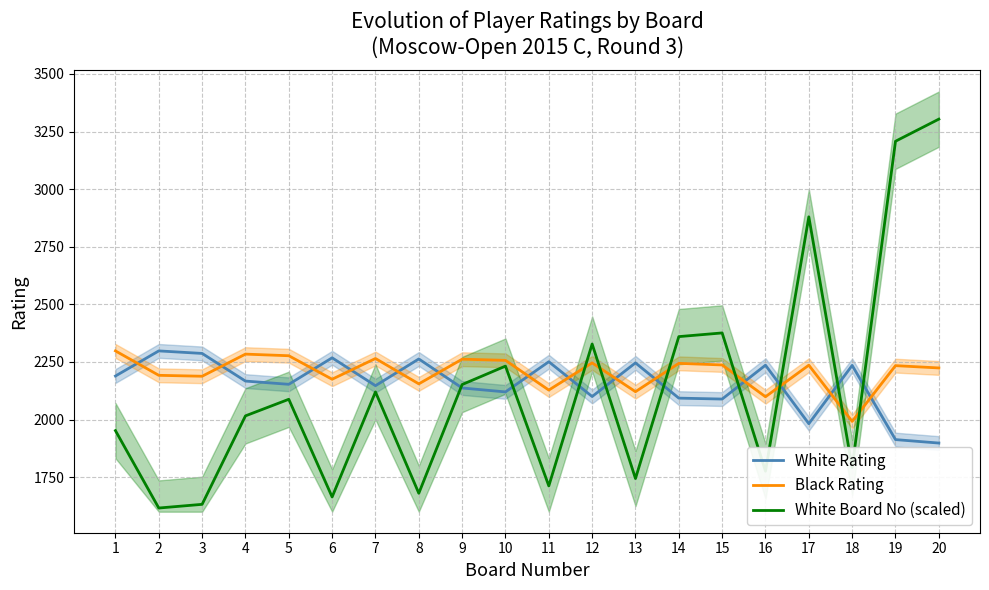

In White Board No (scaled), how many points are lower than both neighbors (excluding endpoints)?

7